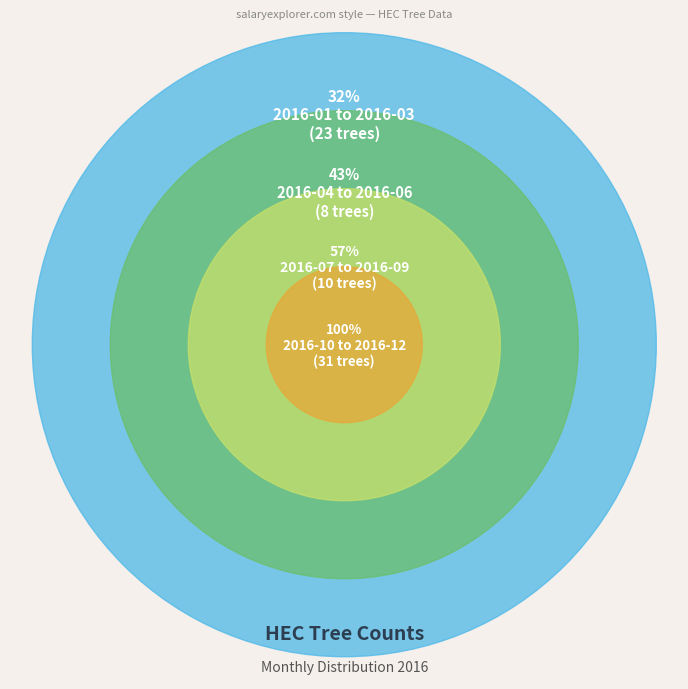

What portion of the pie excludes 2016-04?

94.4%